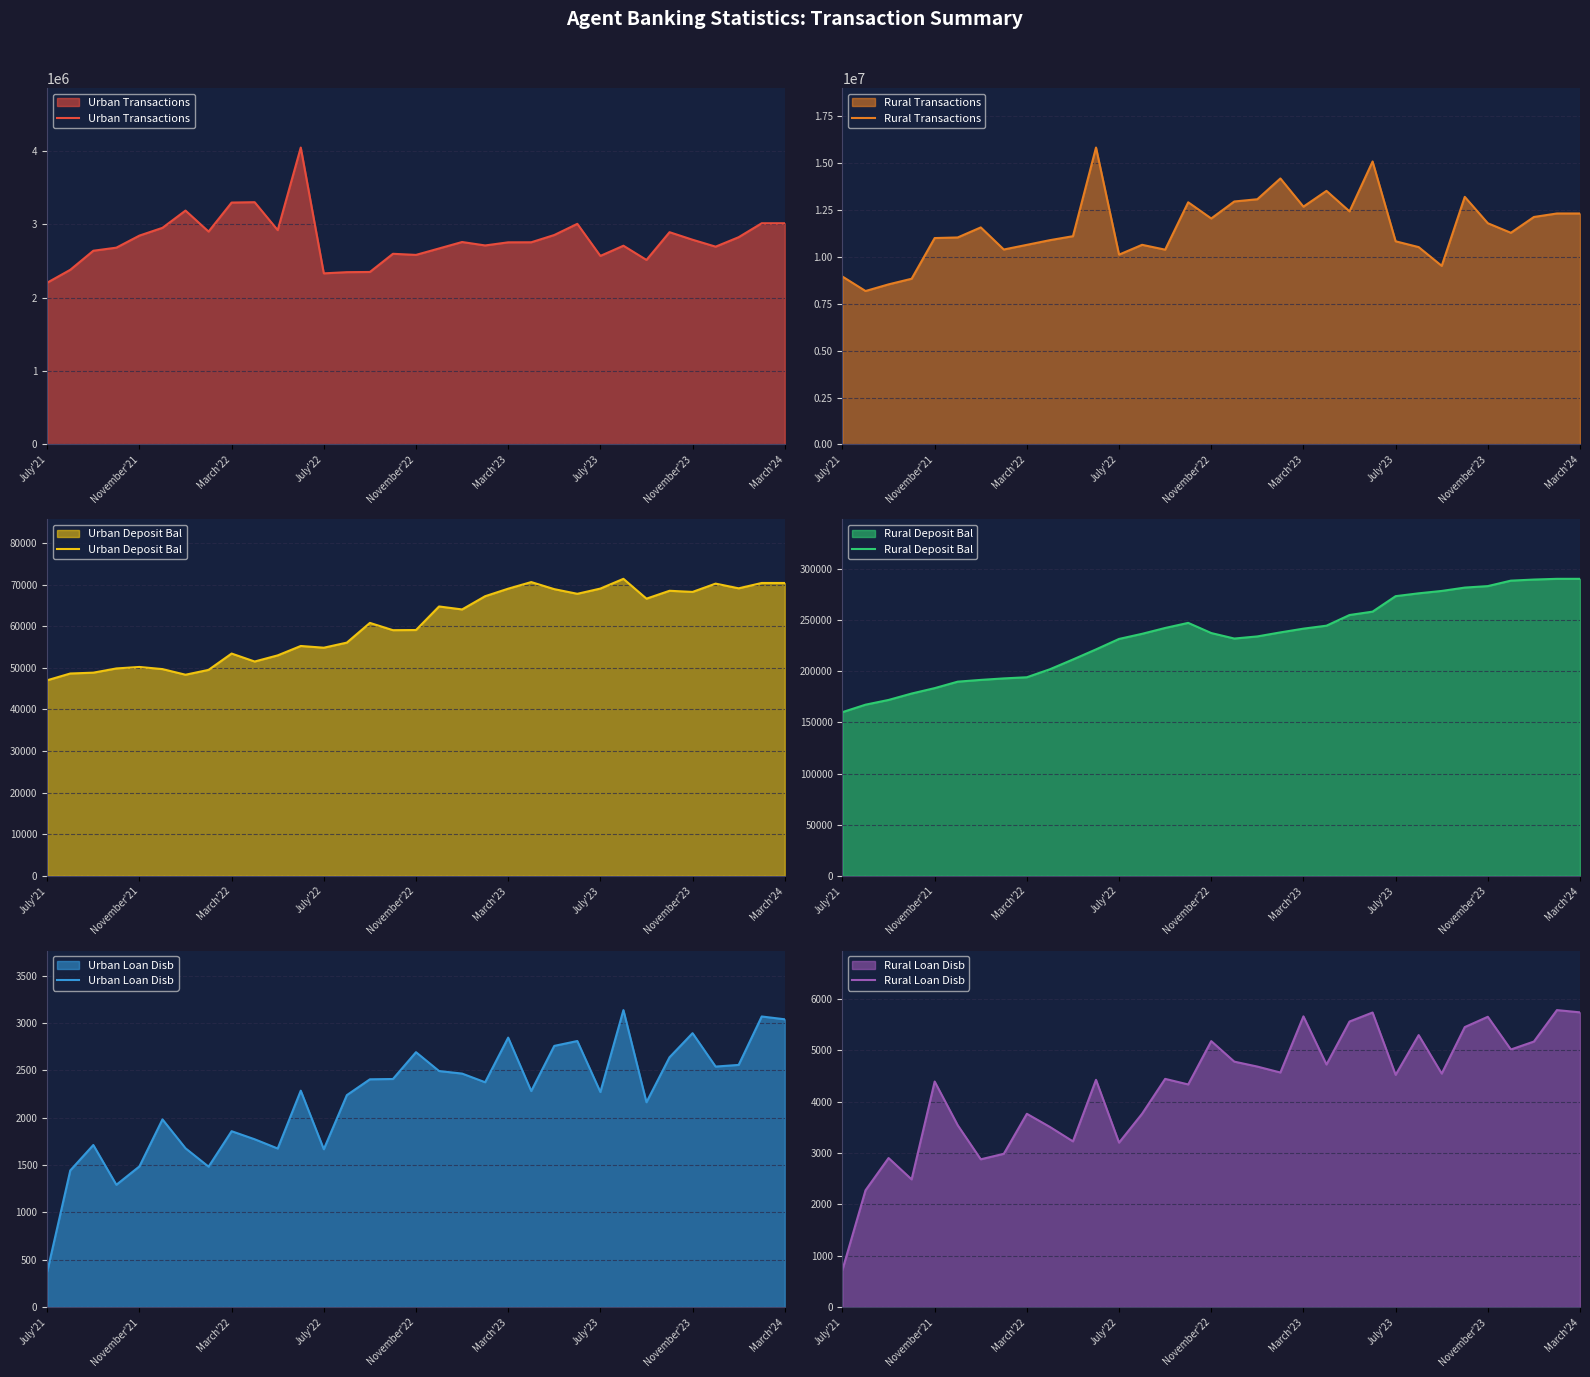

How many interior local valleys does the Urban Transactions series have?

8